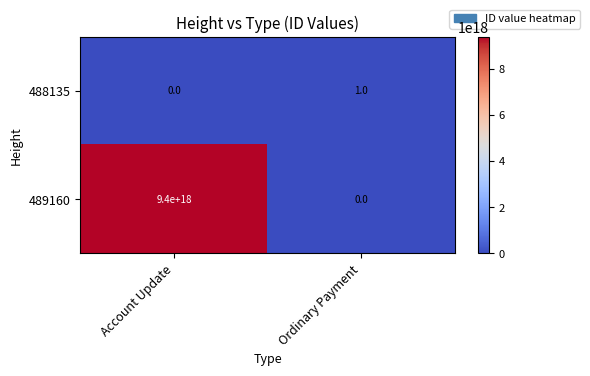

Where is 489160 nearest to the value 4700000000000000000?

Account Update